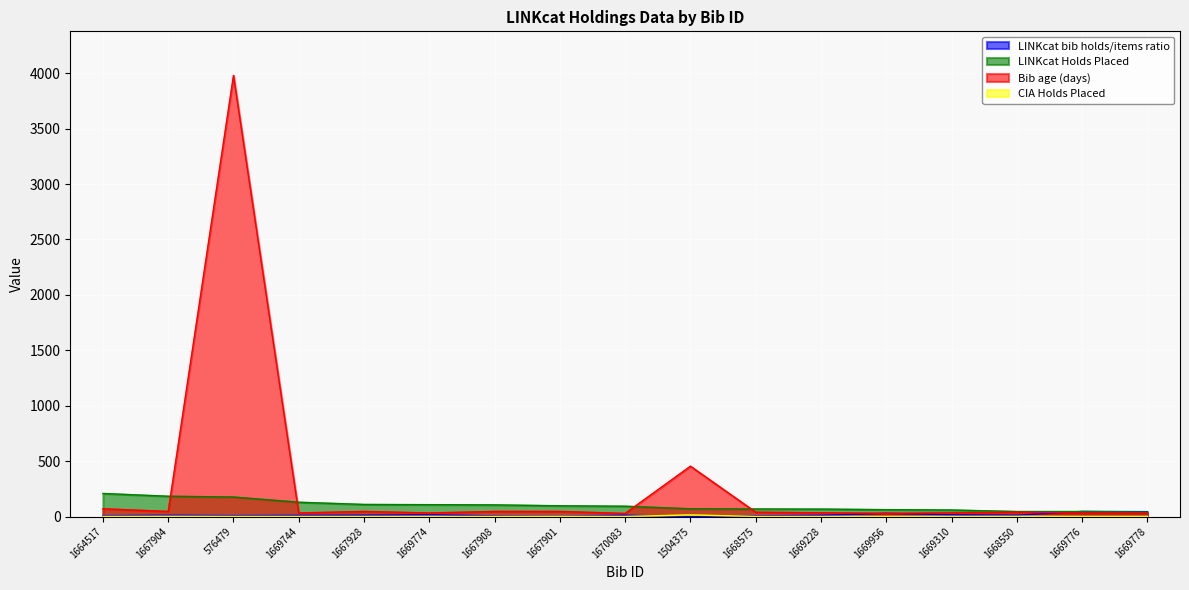

True or false: CIA Holds Placed and Bib age (days) cross at least once.

False